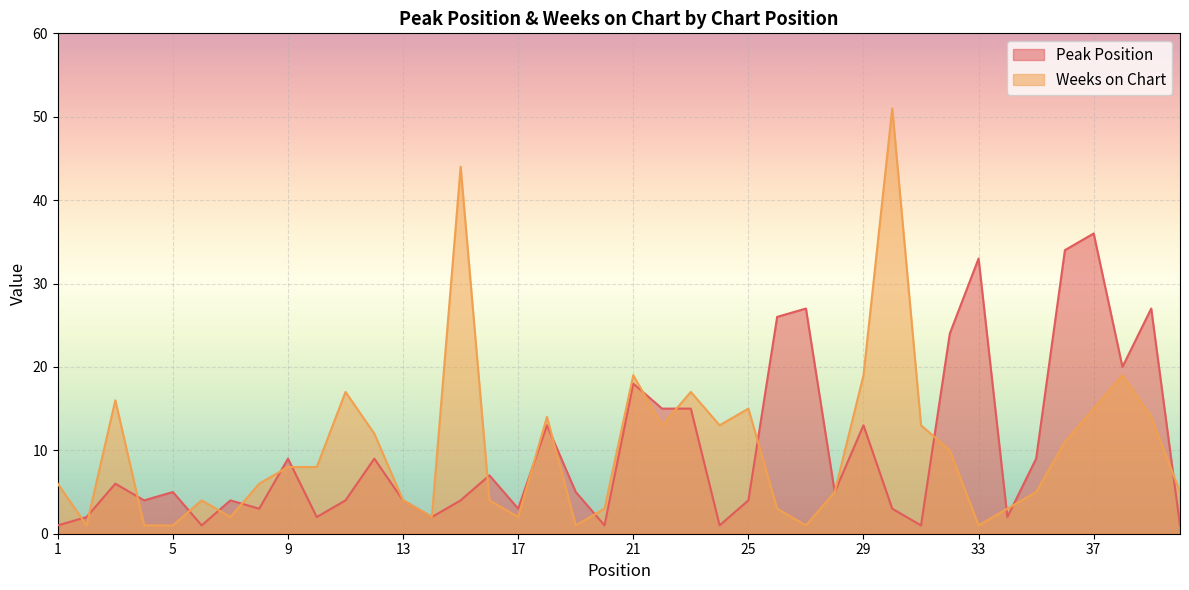

The Weeks on Chart series shows 5 at 28. True or false?

True